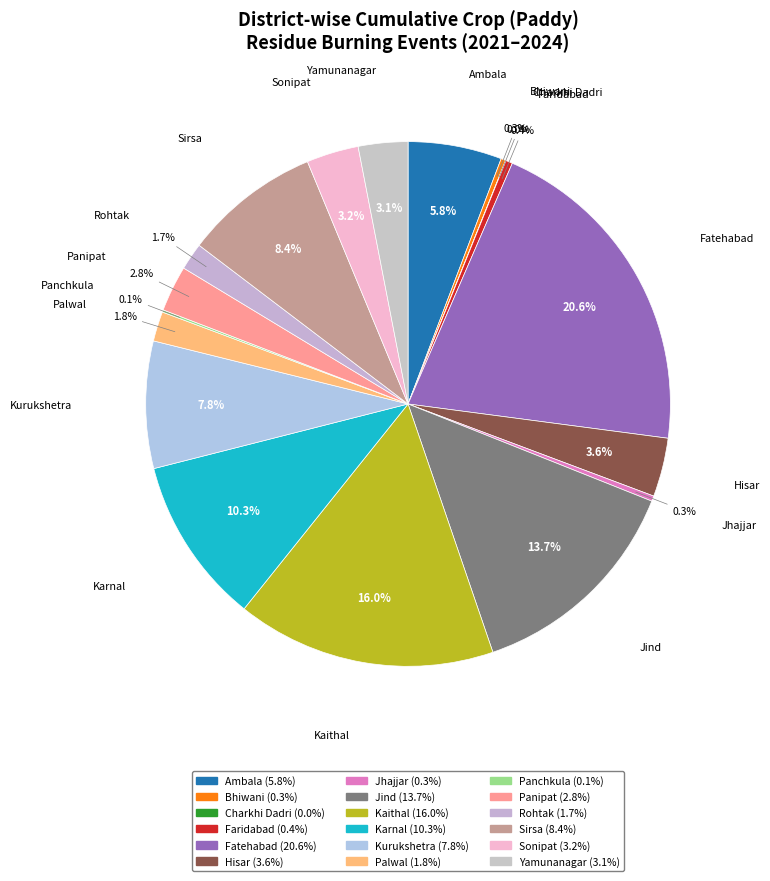

Does any single category account for the majority?

No